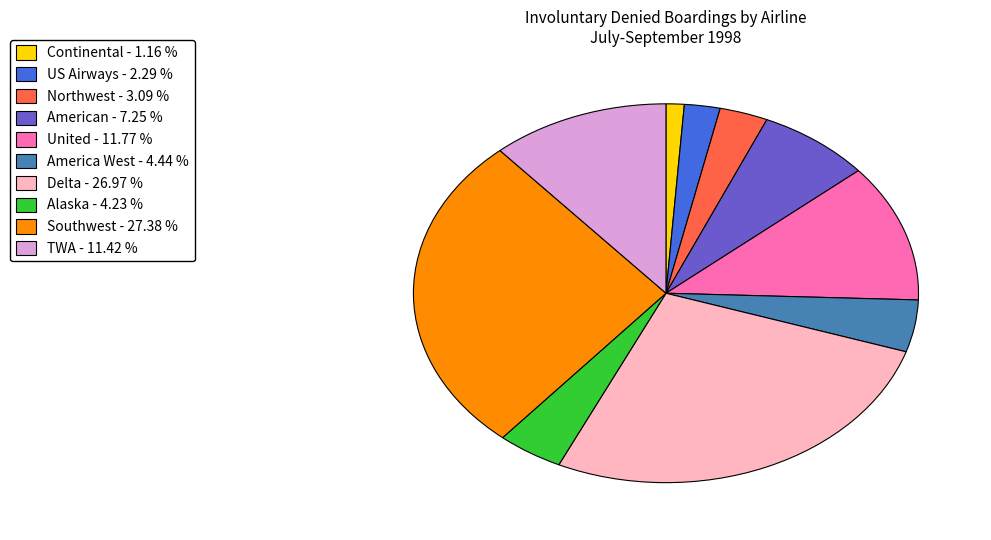

Do Continental - 1.16 % and American - 7.25 % together represent more than half of the pie?

No